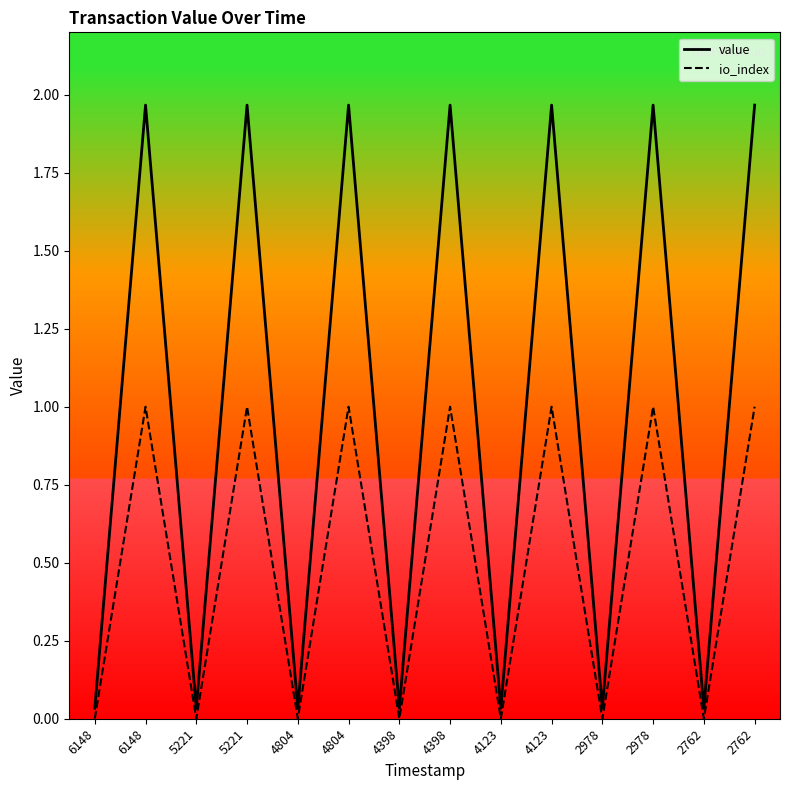

Which series has the largest total across all categories?

value